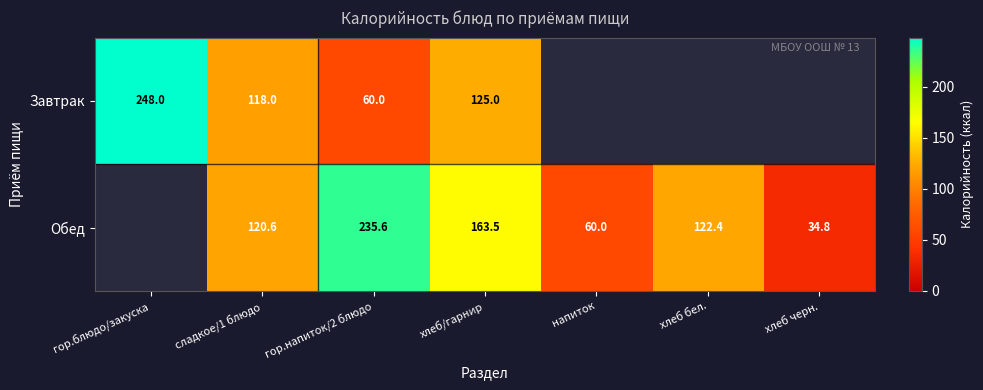

Which series changed the most between сладкое/1 блюдо and хлеб/гарнир?

Обед